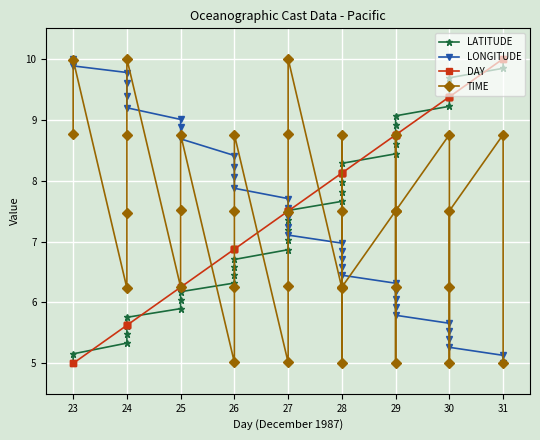

Between 24 and 29, which series saw the biggest shift?

DAY